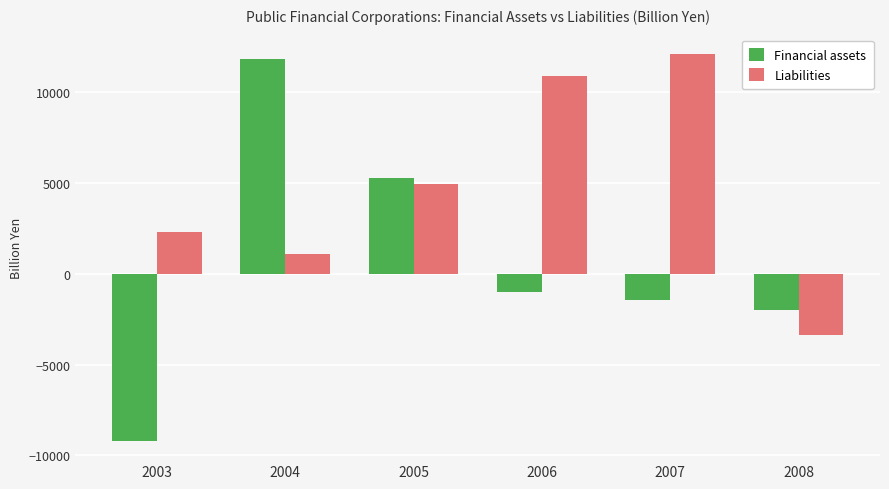

Which label corresponds to the largest value in the chart?

2007